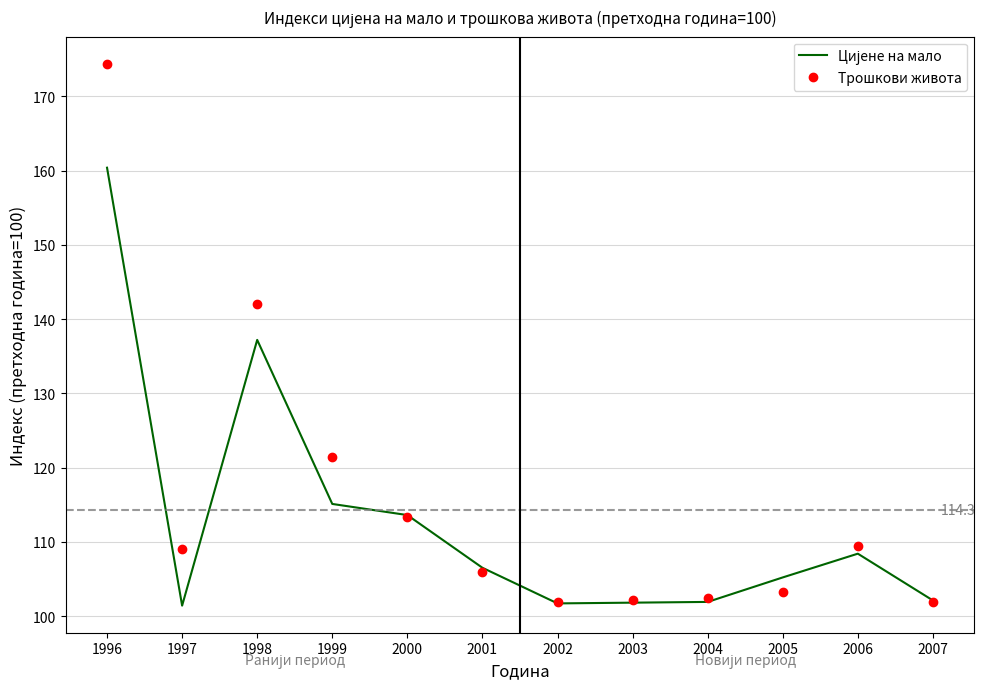

The value of Трошкови живота at 2004 is 102.4. True or false?

True